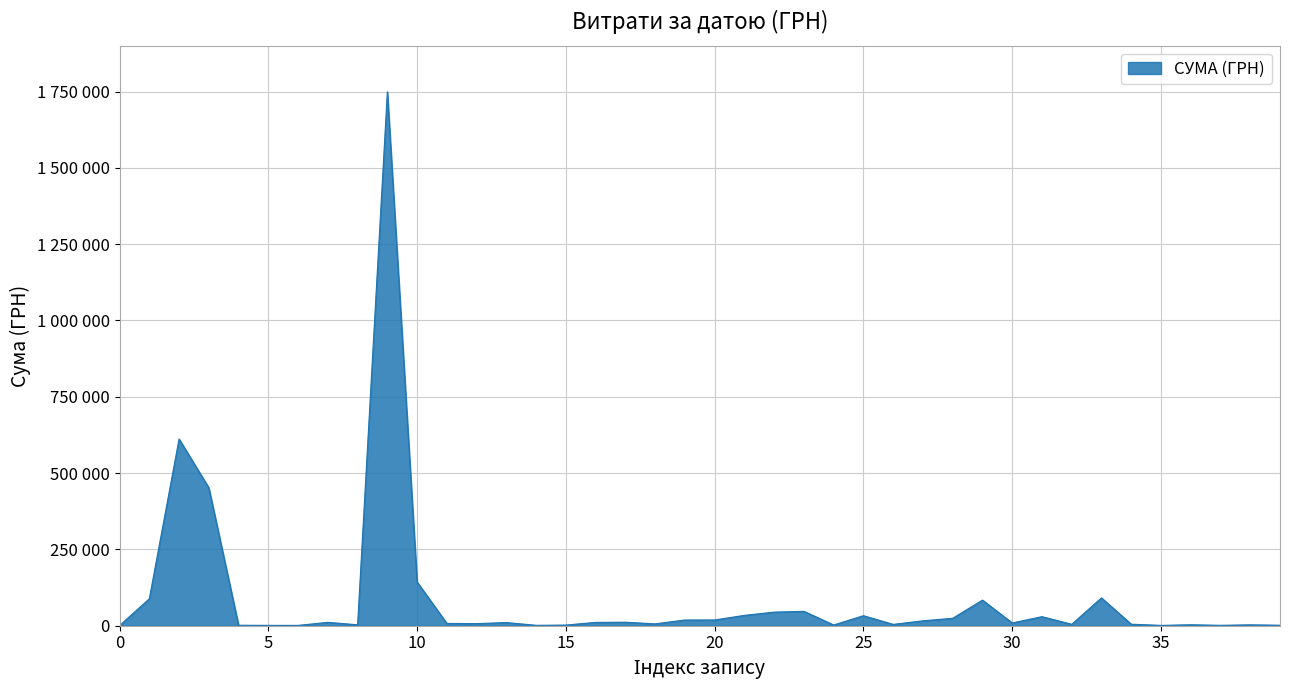

Is this an area chart (filled region under the line)?

Yes